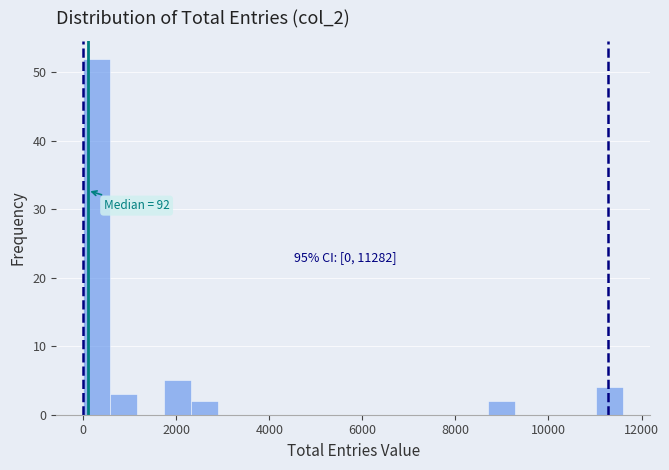

Around what value on the x-axis is the tallest bar? Give the approximate position of its centre, as read against the axis.

200